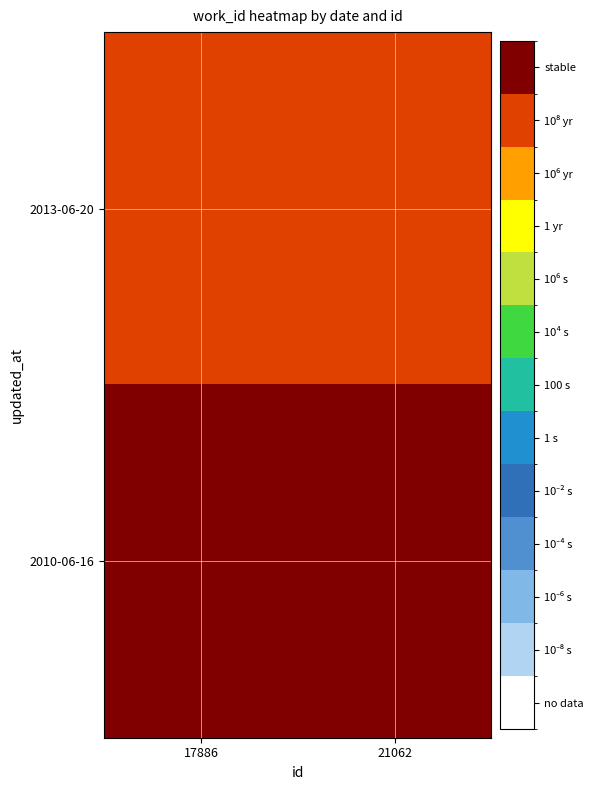

At which category does the chart reach its minimum across all series?

21062